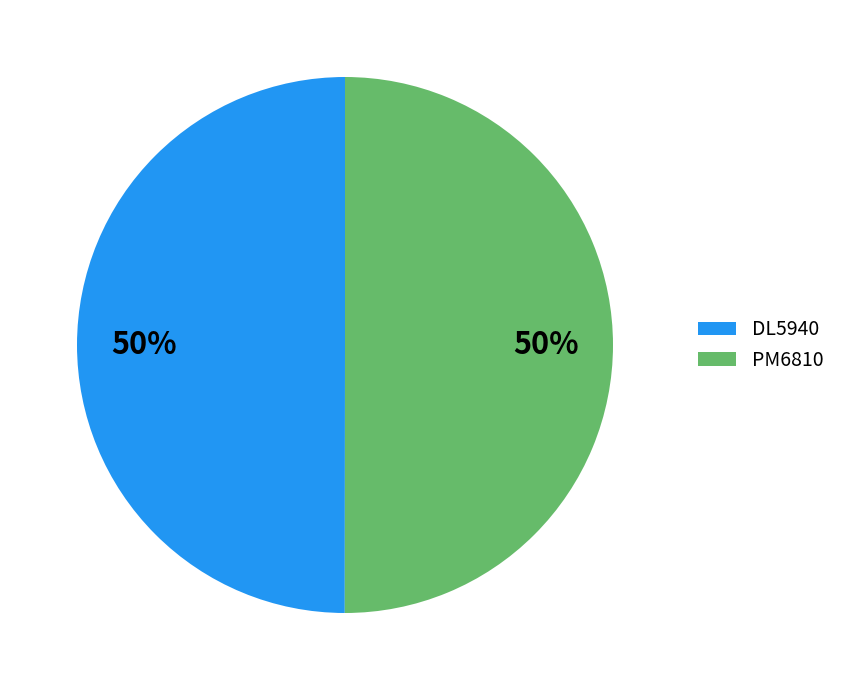

Approximately how many times larger is the value at PM6810 compared to DL5940?

1.0